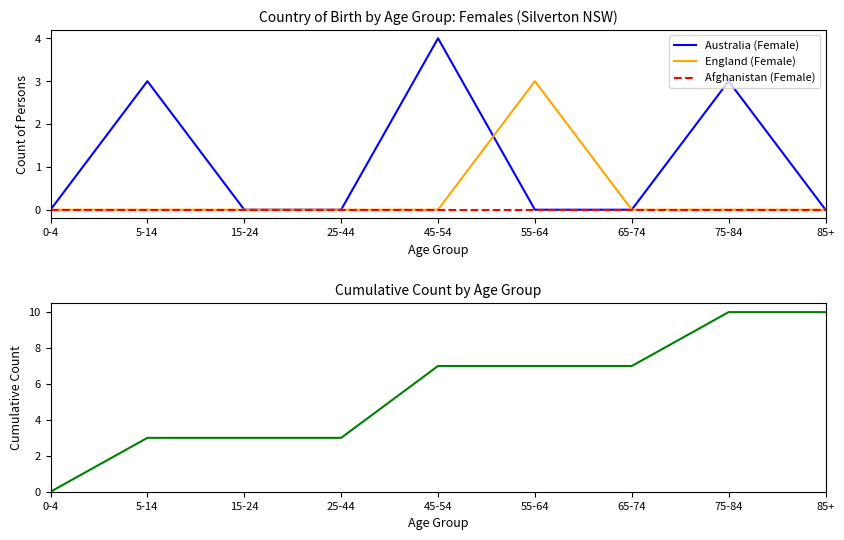

What position from the right is 25-44?

6